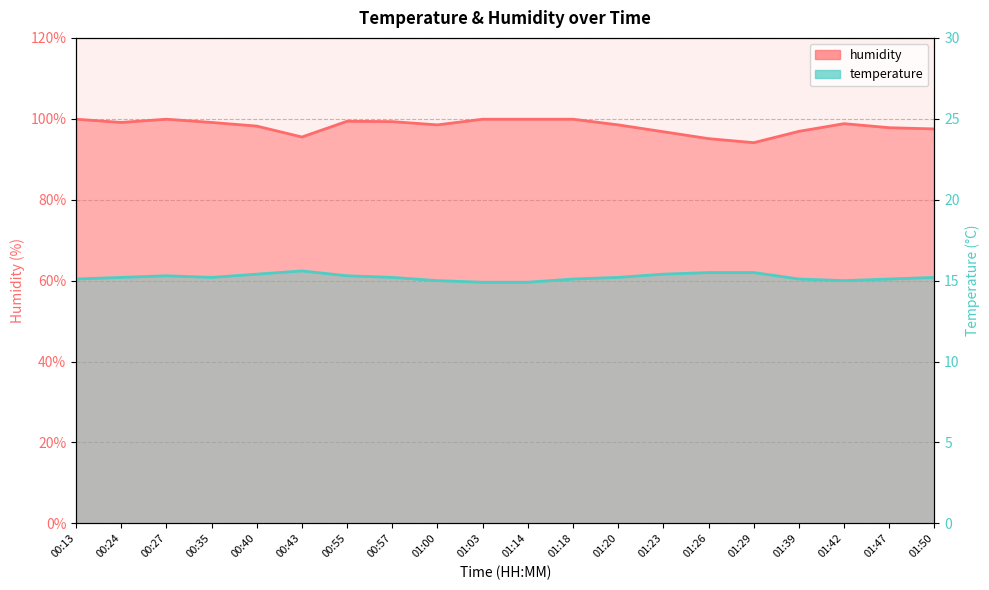

Which category has the highest value in the temperature series?

00:43